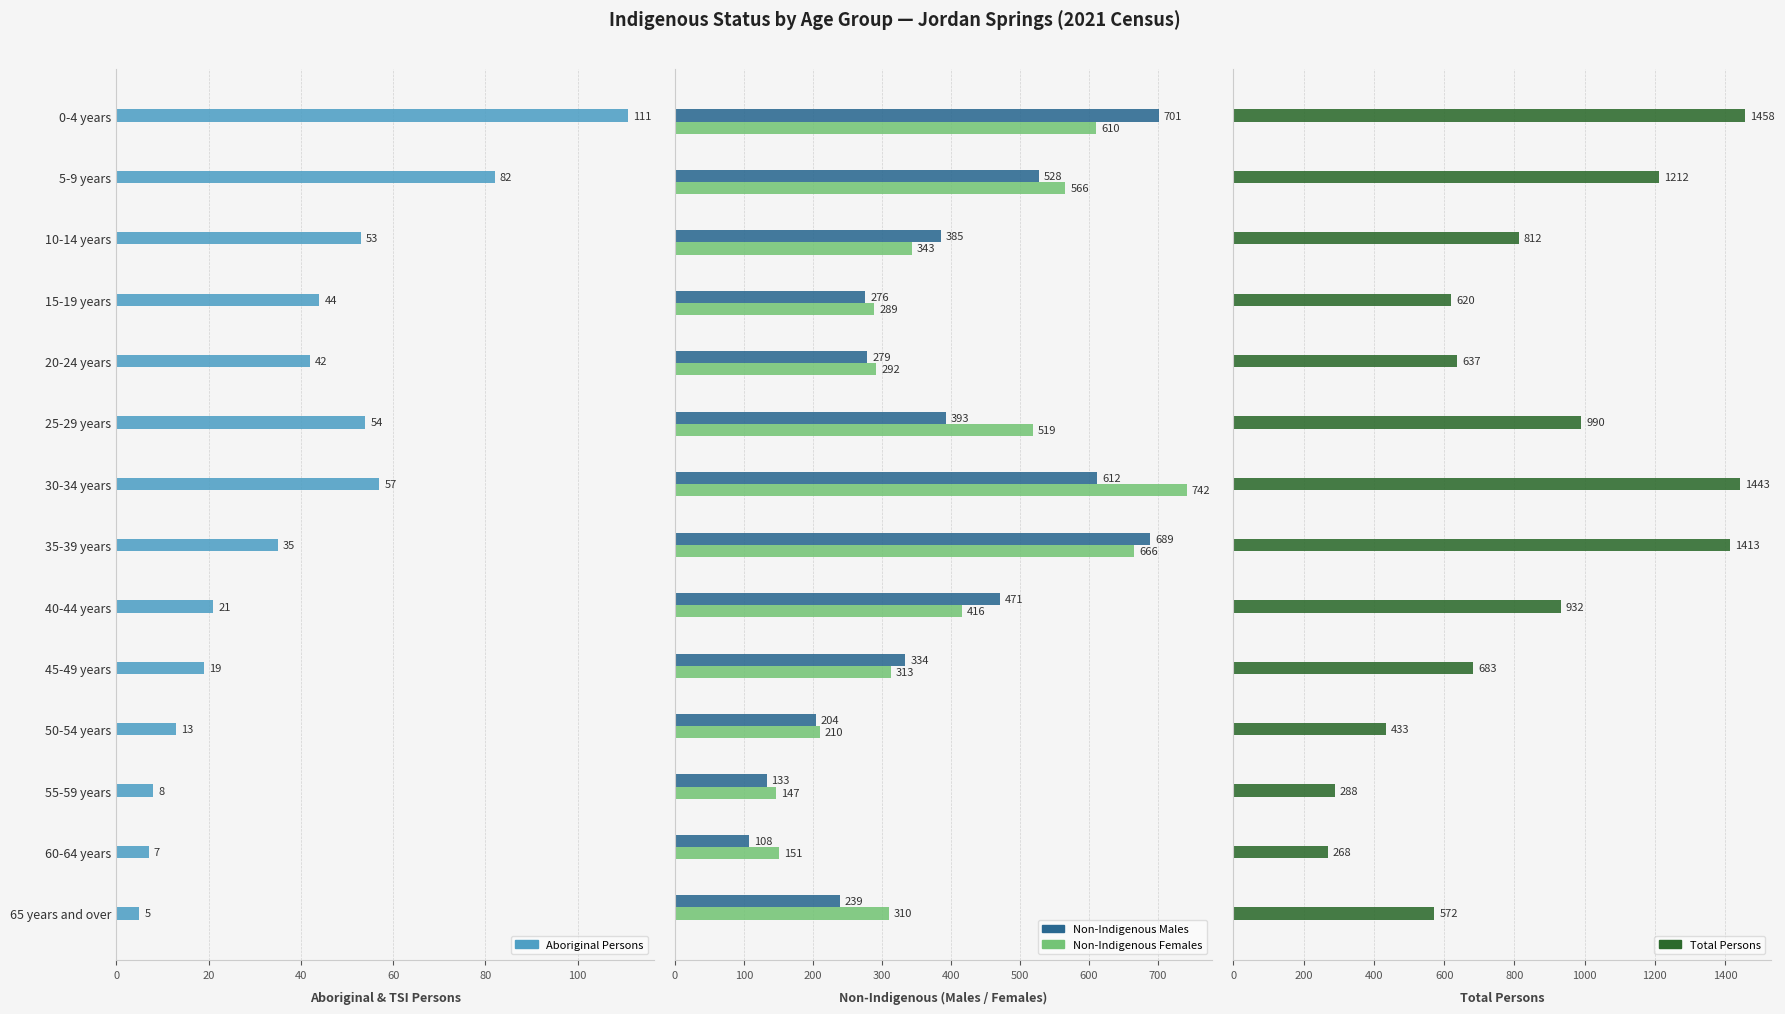

Is the value of Total Persons at 13 greater than the value of Non-Indigenous Females at 40?

Yes